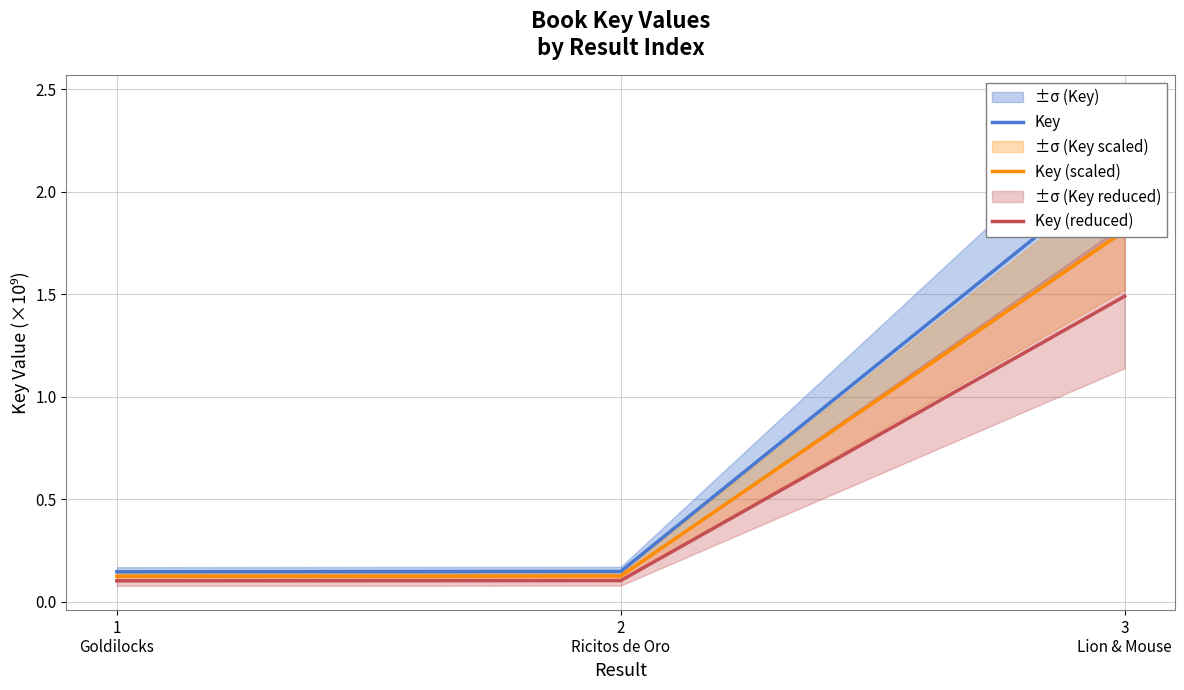

Which series has the largest total across all categories?

Key